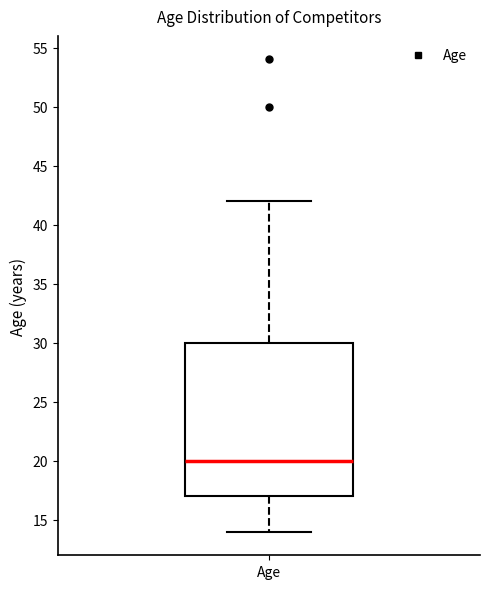

Where does the lower whisker of the box for Age end on the y-axis? The values are not printed on the chart, so give them approximately, as read against the axis.

14